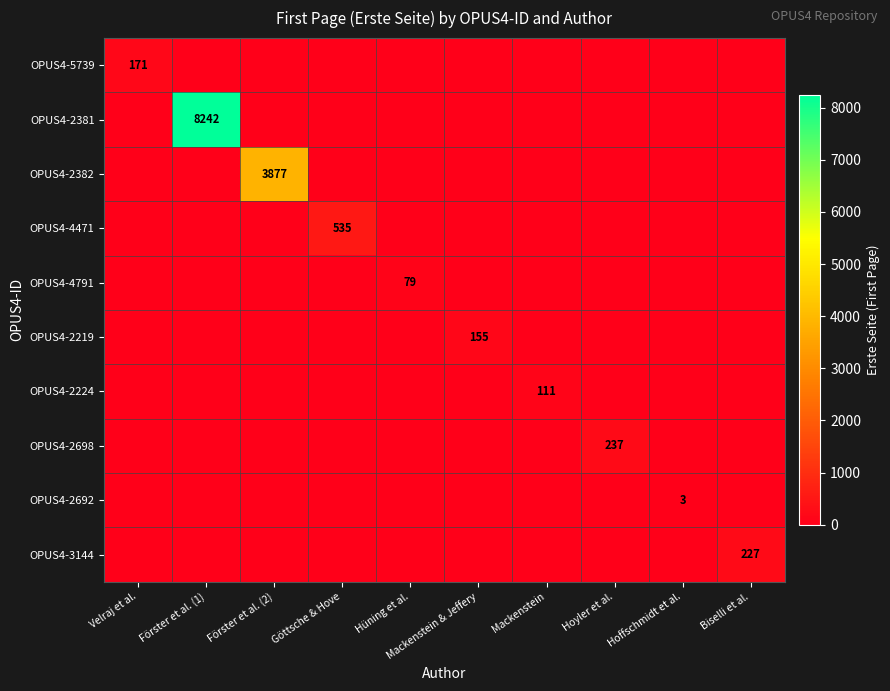

Rank the series at Biselli et al. from highest to lowest value.

OPUS4-3144, OPUS4-5739, OPUS4-2381, OPUS4-2382, OPUS4-4471, OPUS4-4791, OPUS4-2219, OPUS4-2224, OPUS4-2698, OPUS4-2692